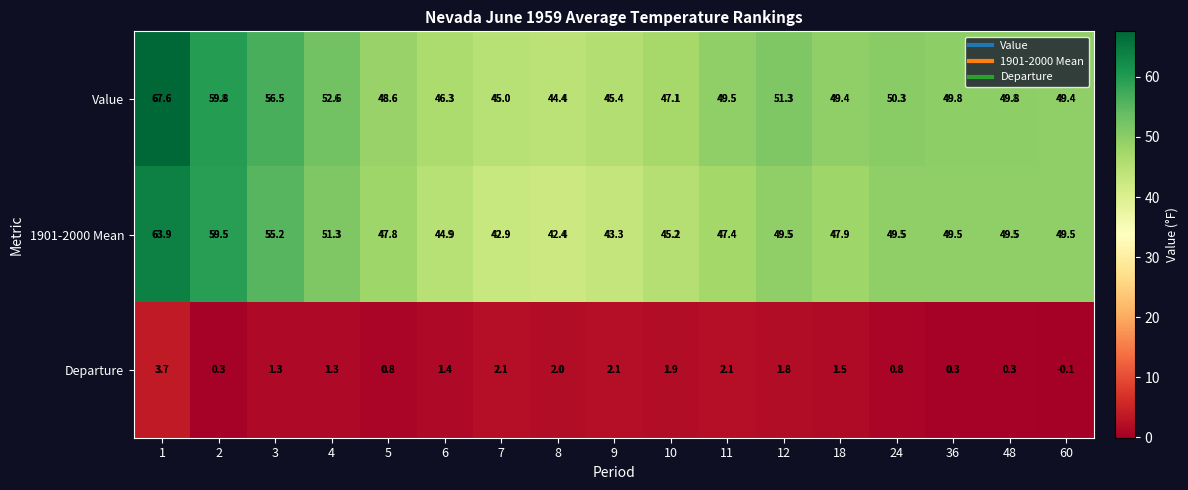

At how many categories does at least one series exceed 15?

17